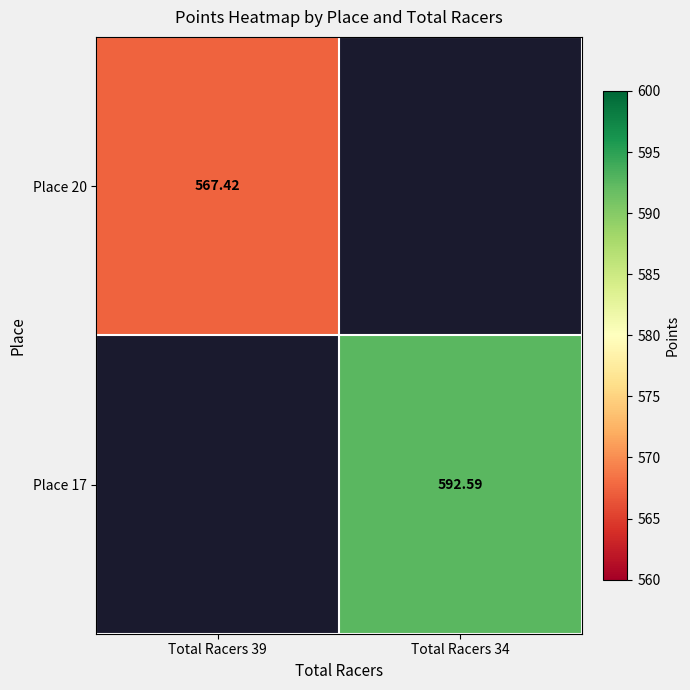

Which label corresponds to the largest value in the chart?

Total Racers 34